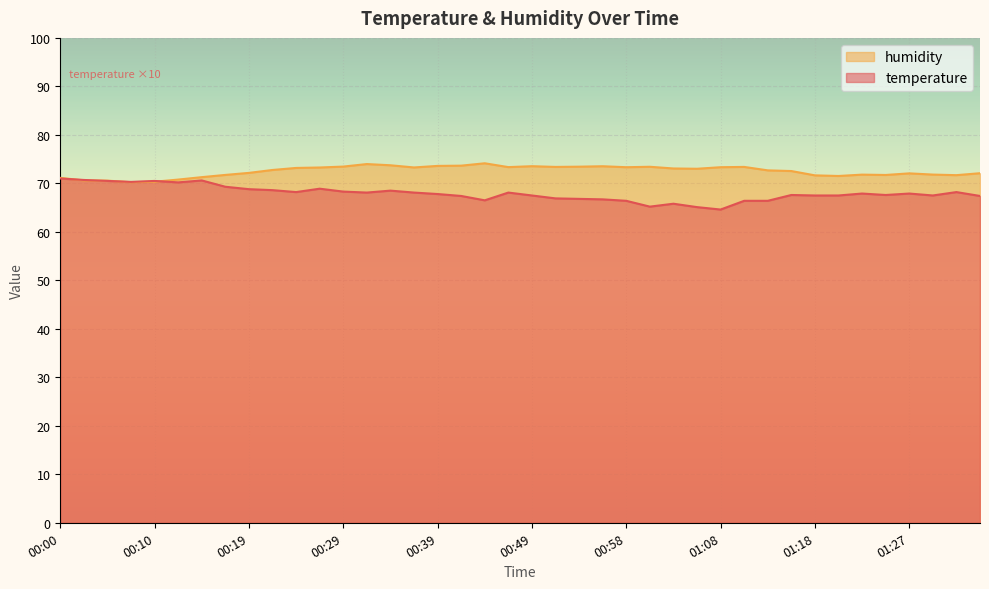

At which category does the chart reach its peak across all series?

00:44